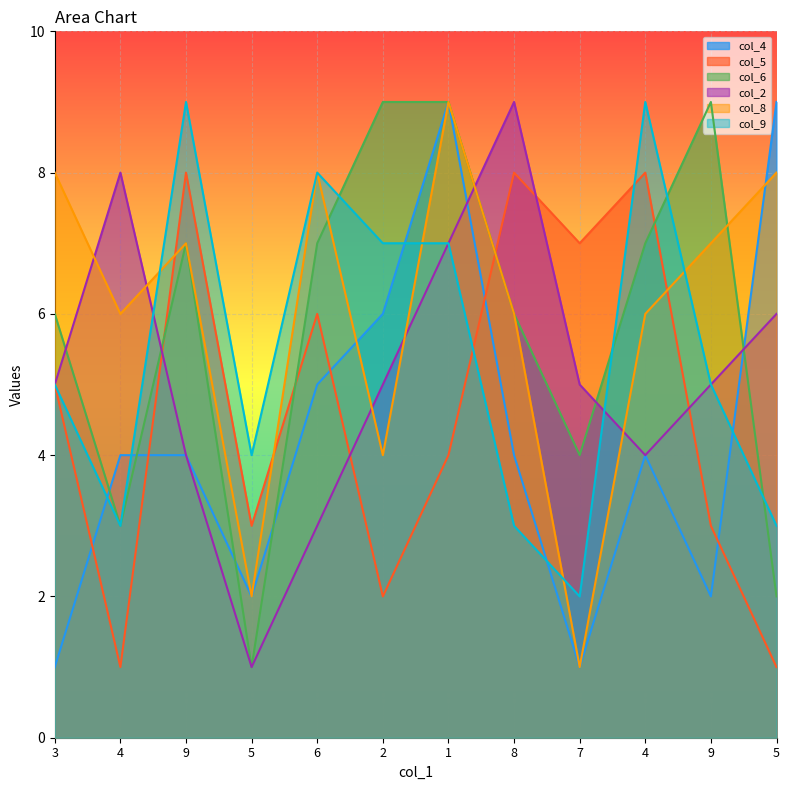

How many lines are shown in the chart?

6